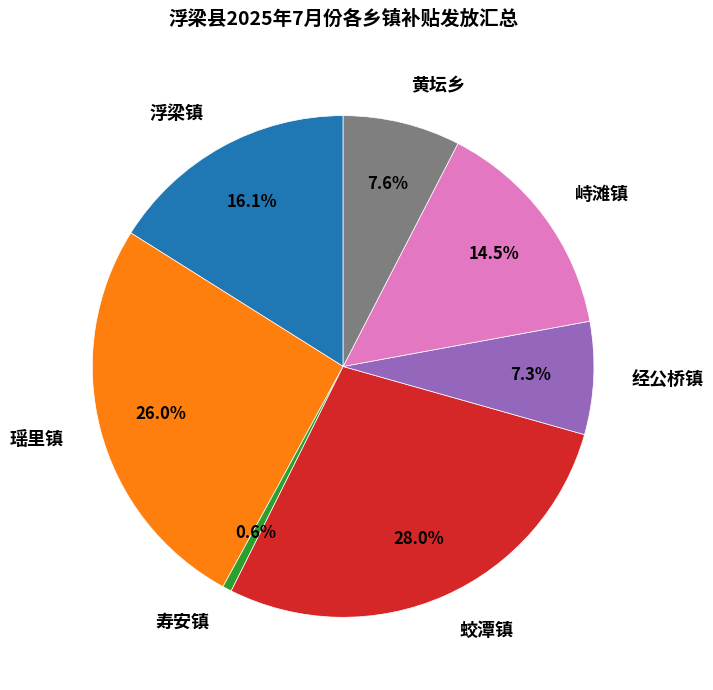

Is there a majority slice in this chart?

No